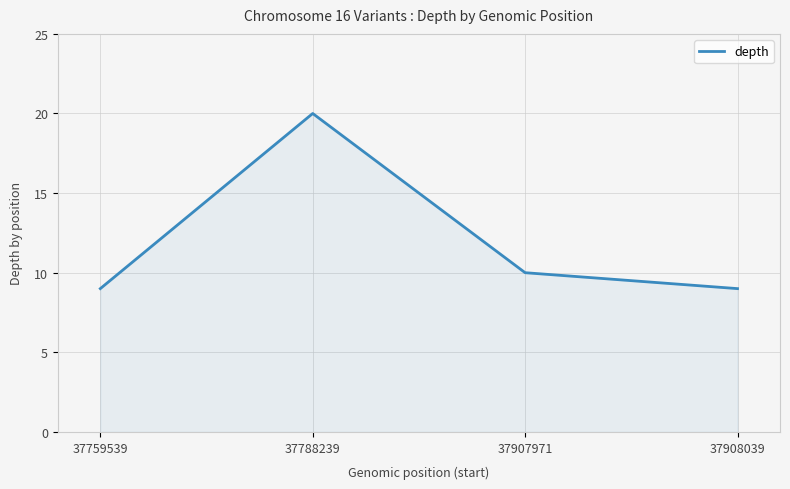

Which label corresponds to the largest value in the chart?

37788239